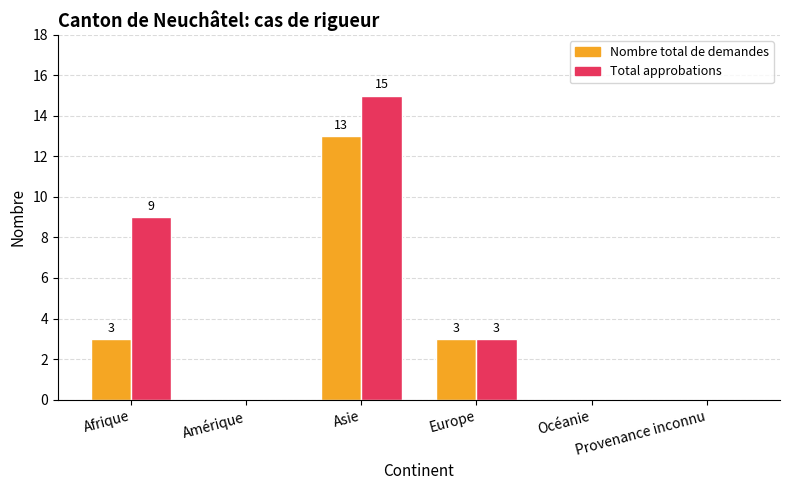

At which category is the sum across all series the highest?

Asie